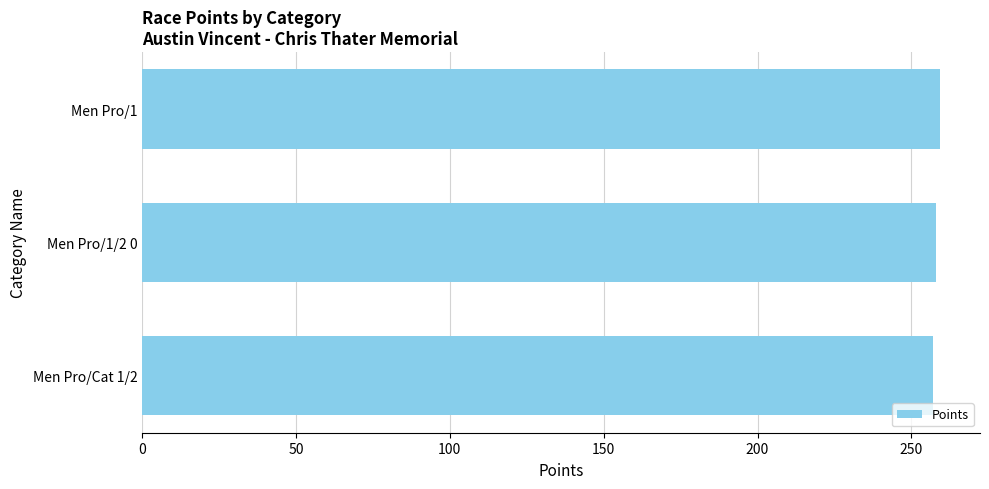

What is the sum of the values at Men Pro/1/2 0 and Men Pro/Cat 1/2?

515.1